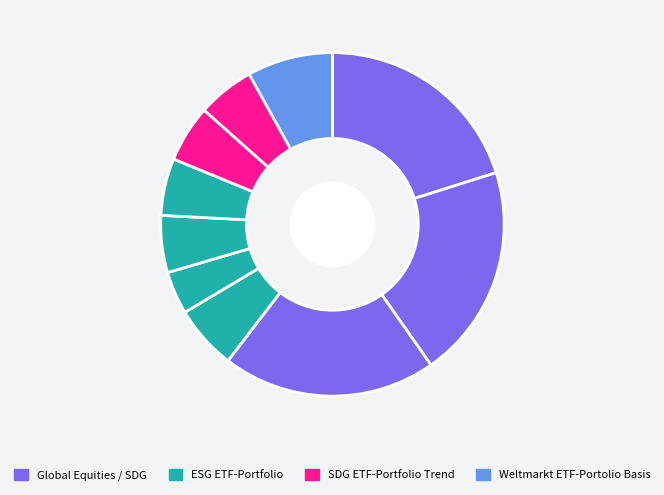

How many segments does this pie chart have?

10